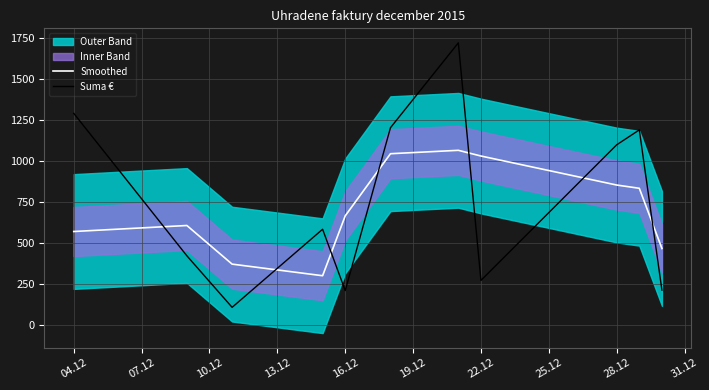

Which series has the widest spread of values?

Suma €